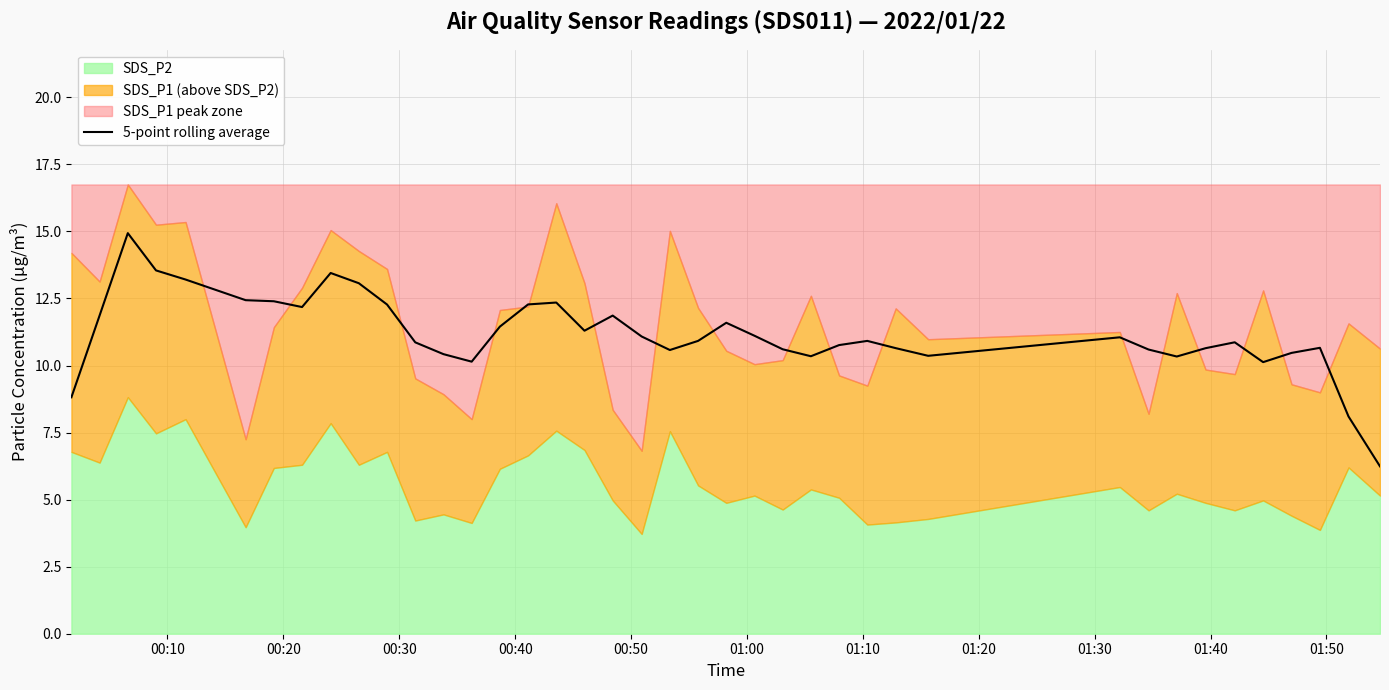

What is the sum of all values?

446.9